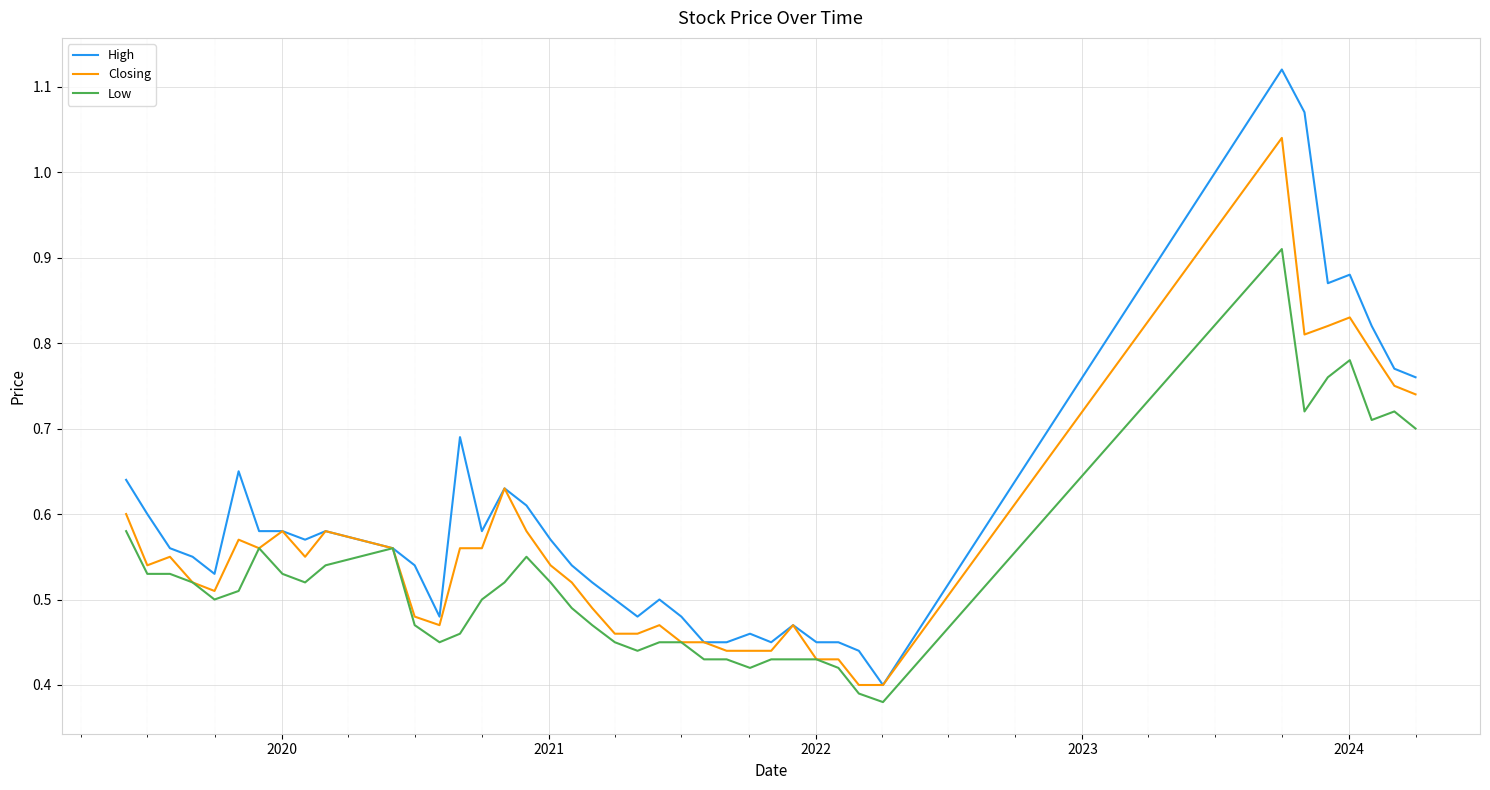

Which series has the largest total across all categories?

High